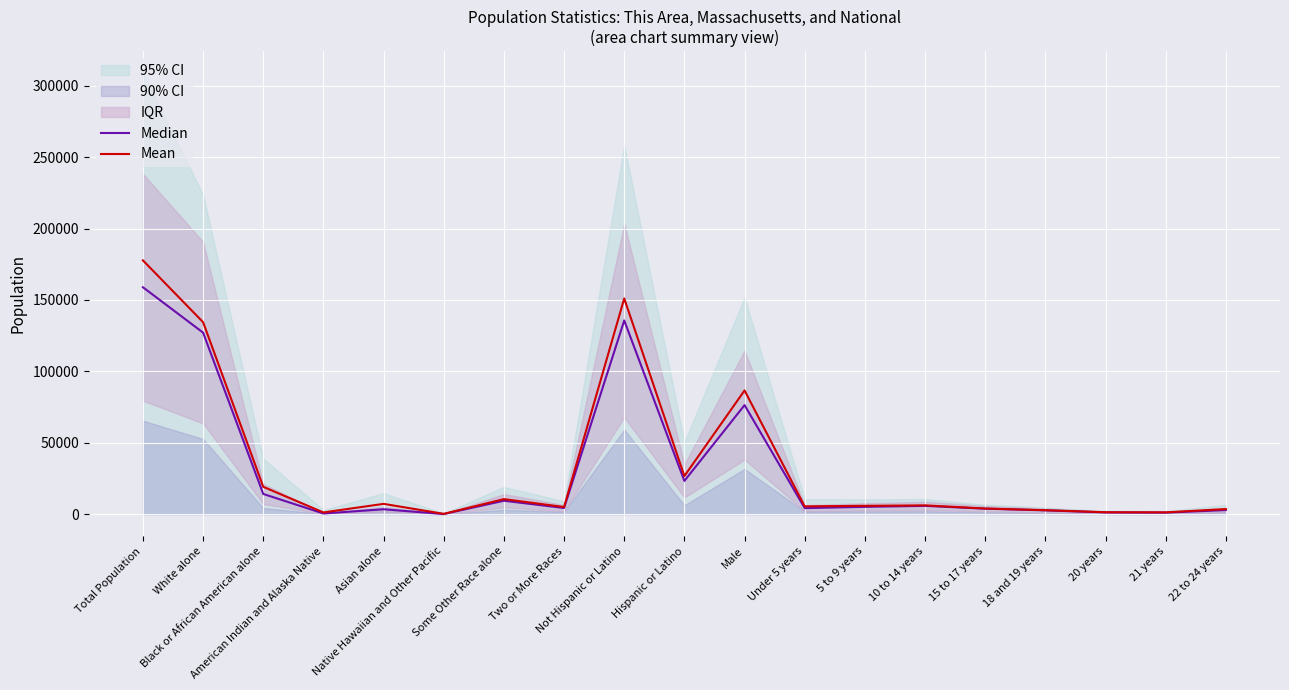

How many lines are shown in the chart?

2